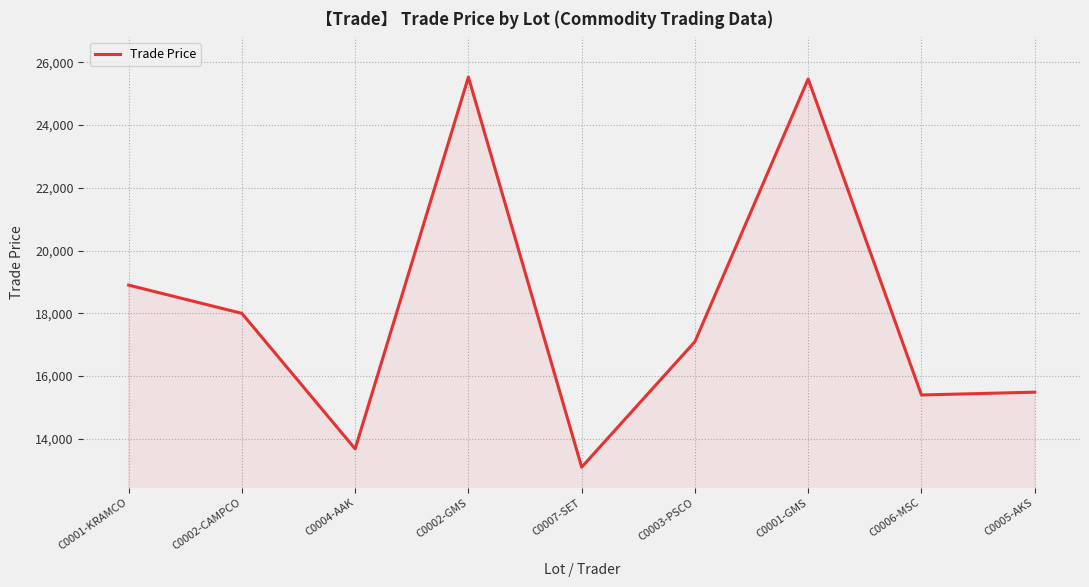

What is the greatest value displayed?

25529